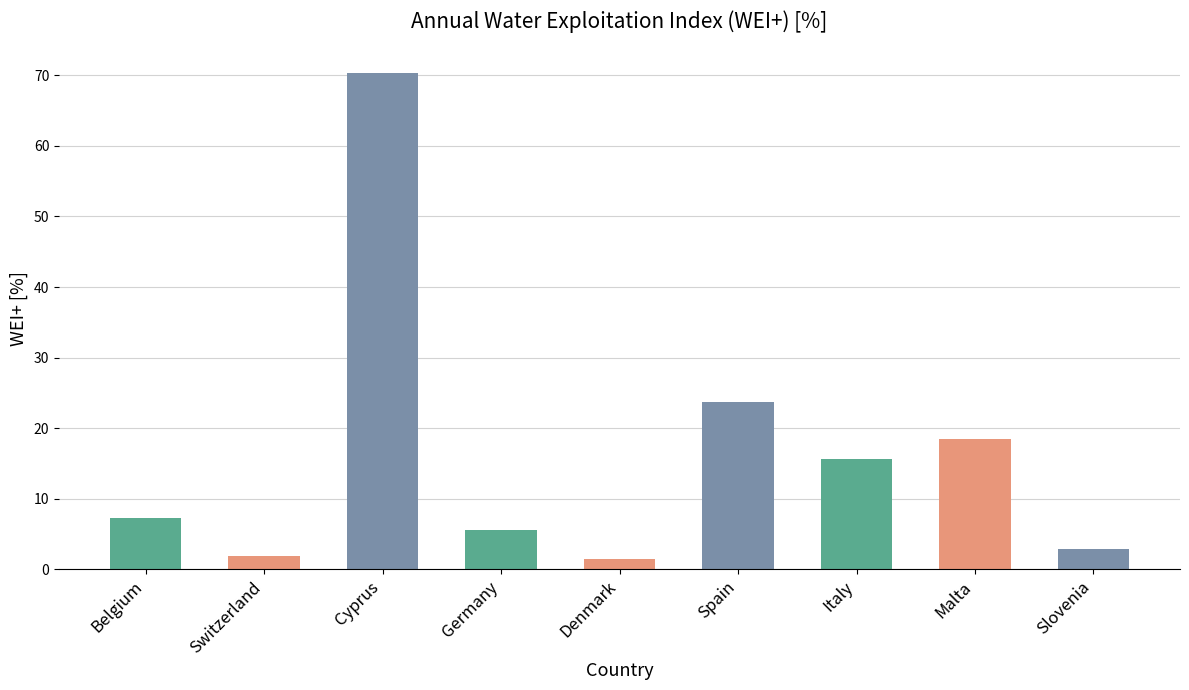

Is it true that the value at Spain is 16.0?

False